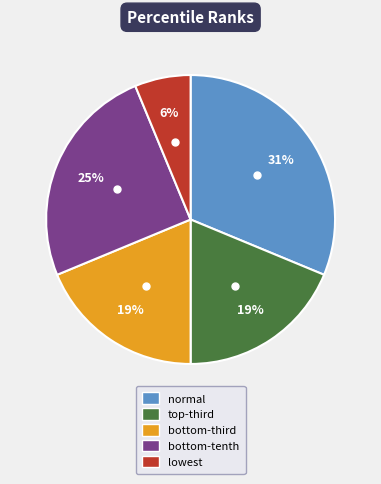

To the nearest percent, what is the average slice percentage?

20%